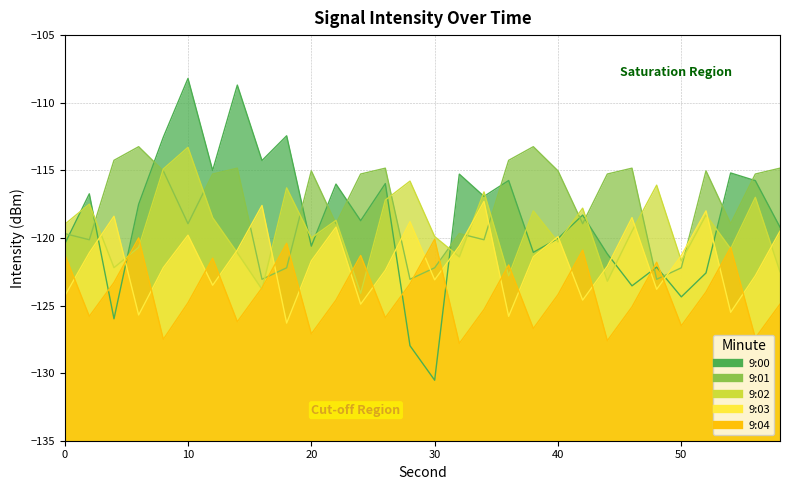

Which label corresponds to the smallest value in the chart?

30